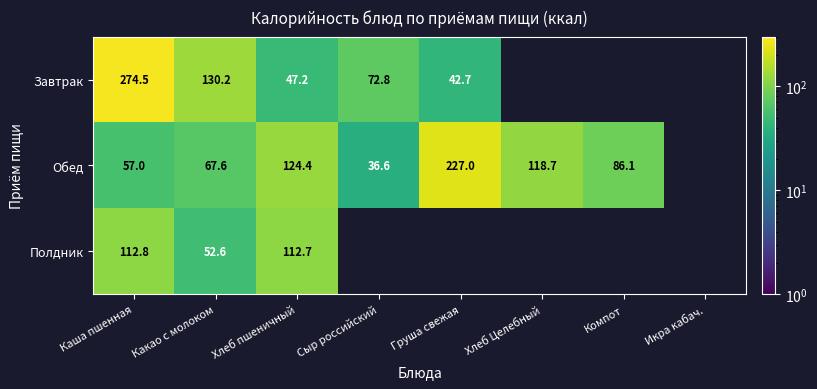

The Обед series shows 57.0 at Каша пшенная. True or false?

True